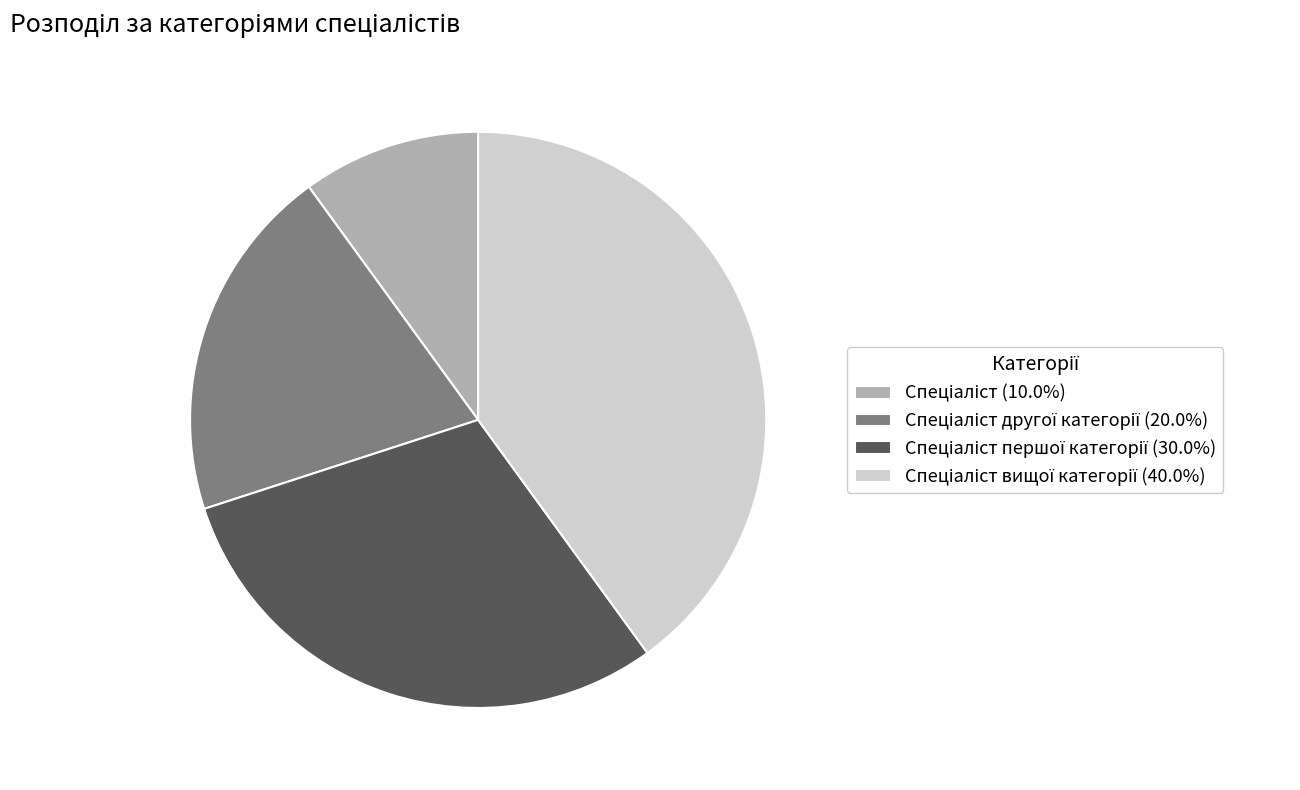

Is there a majority slice in this chart?

No